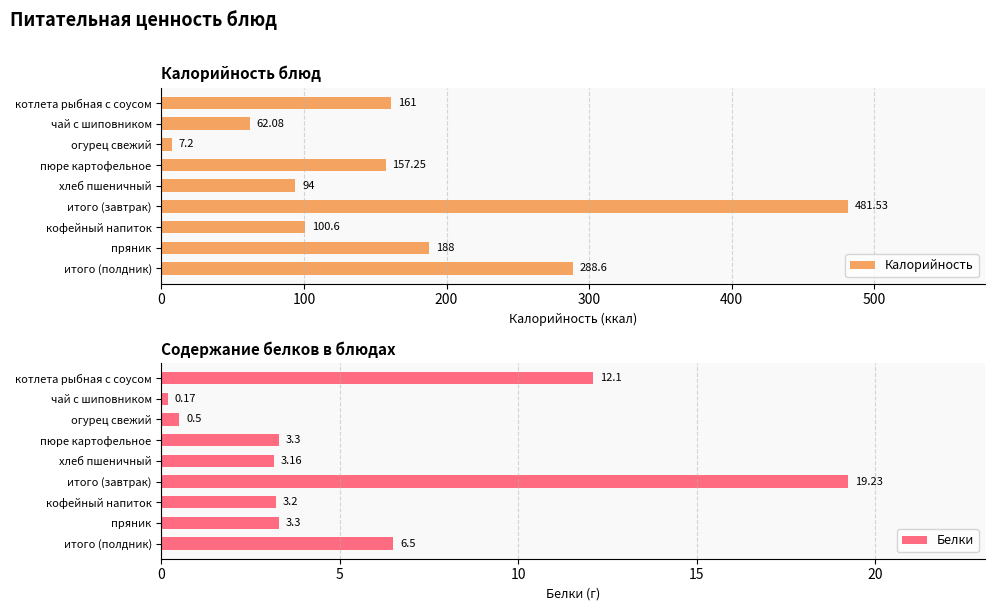

True or false: Белки has a value of 3.3 at пюре картофельное.

True